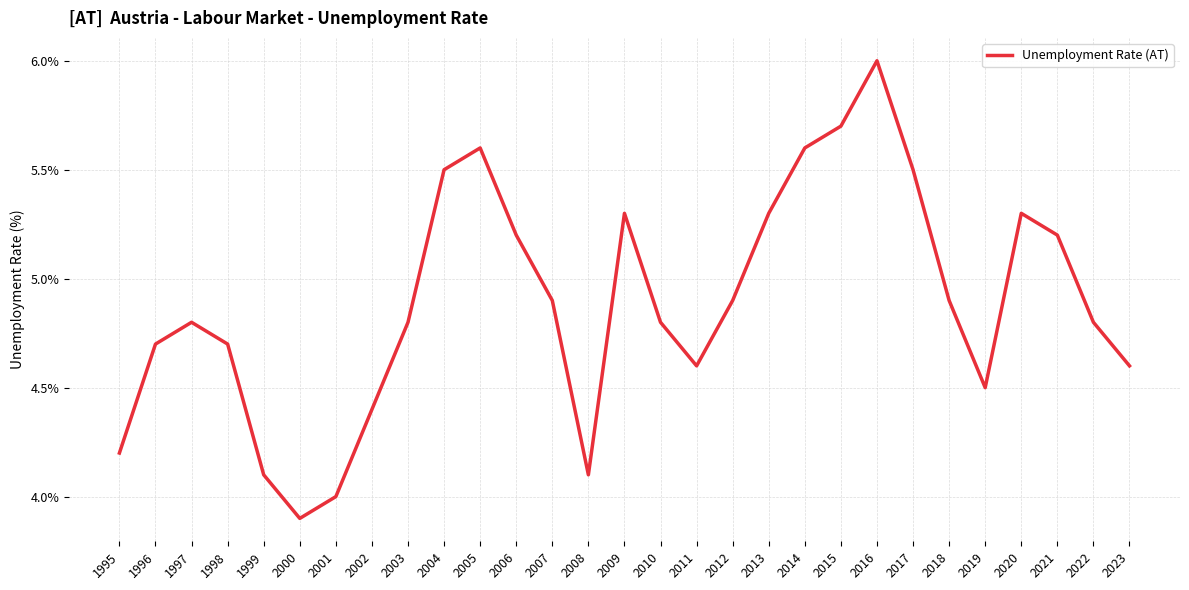

What is the difference between the values at 2006 and 2017?

0.3